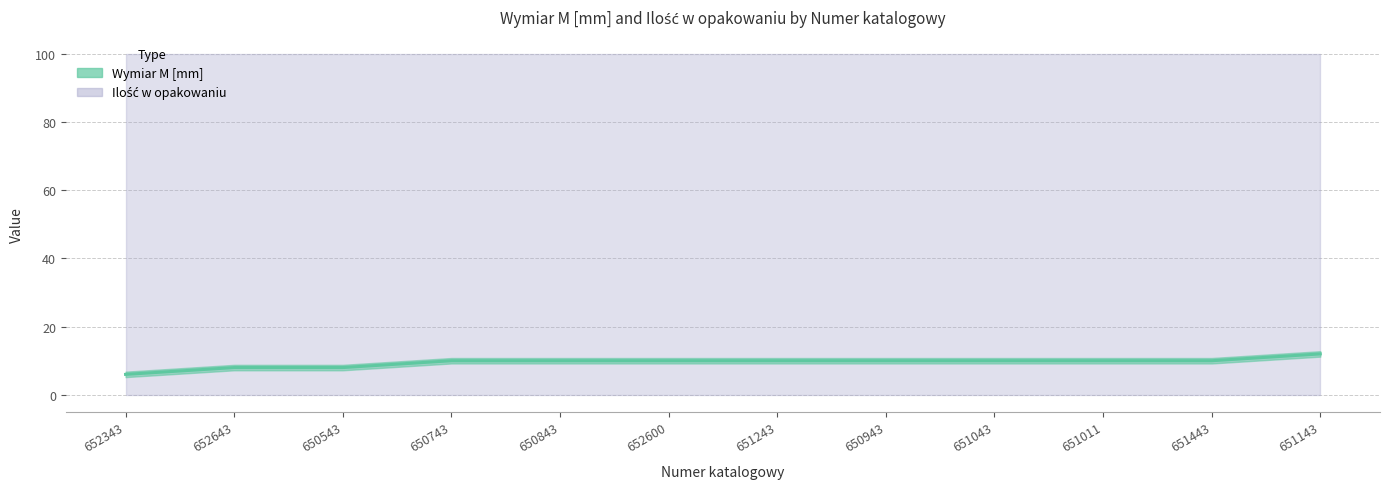

List the labels in order of value, smallest first.

652343, 652643, 650543, 650743, 650843, 652600, 651243, 650943, 651043, 651011, 651443, 651143